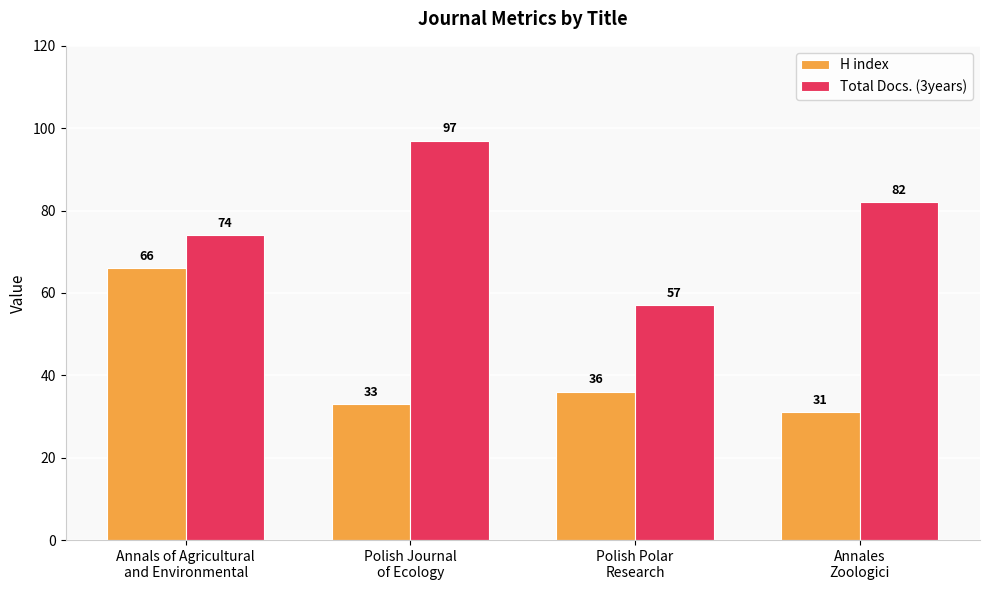

Rank the series at Polish Polar
Research from highest to lowest value.

Total Docs. (3years), H index